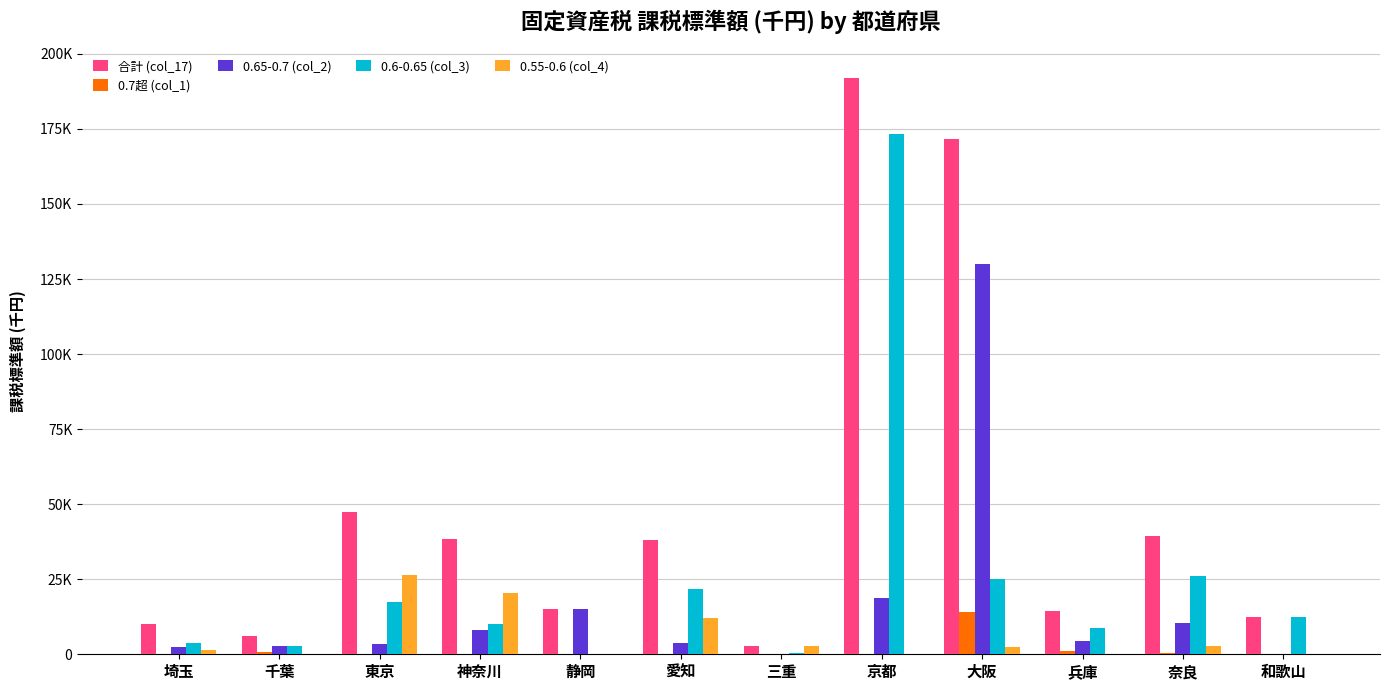

What are all the series names shown in the legend?

合計 (col_17), 0.7超 (col_1), 0.65-0.7 (col_2), 0.6-0.65 (col_3), 0.55-0.6 (col_4)